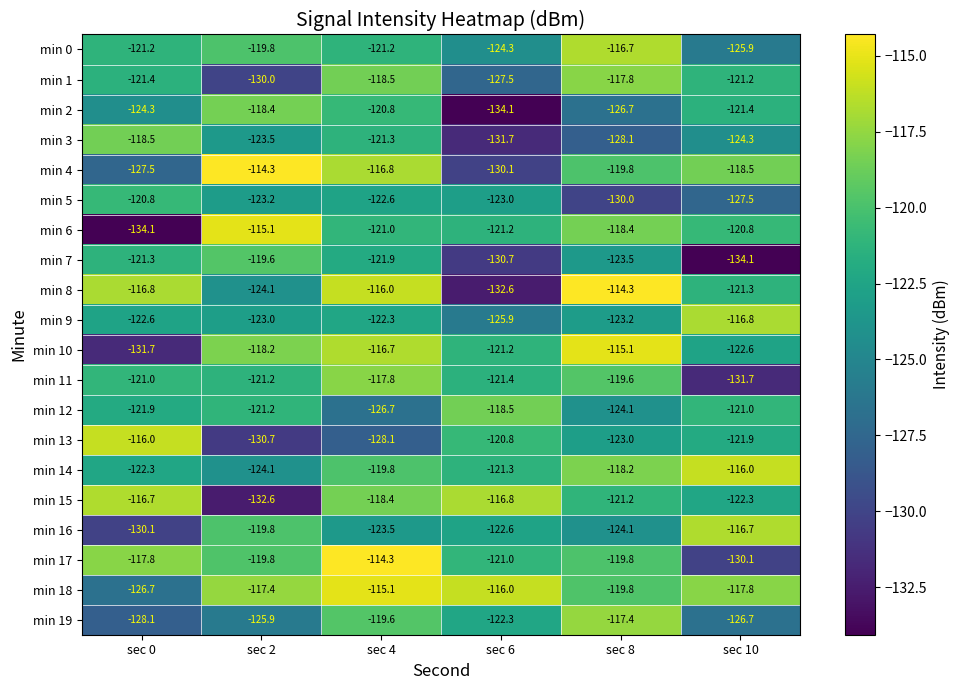

Read the min 7 value at sec 2.

-119.6